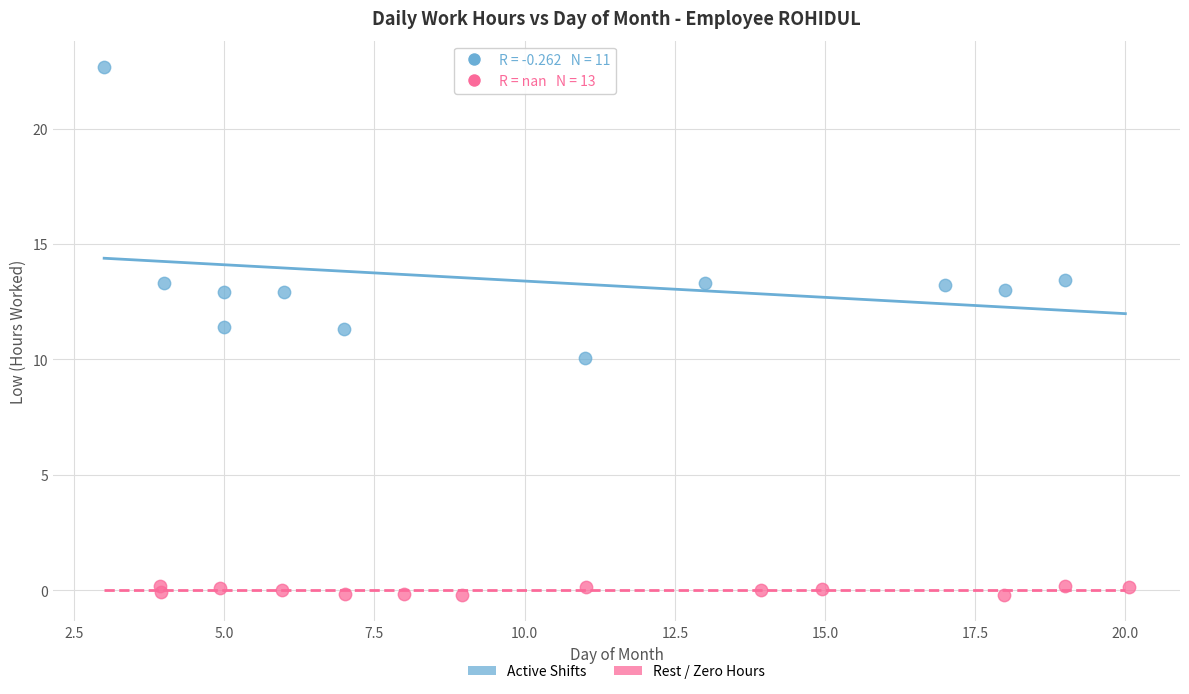

Which series reaches the maximum Y coordinate?

Active Shifts